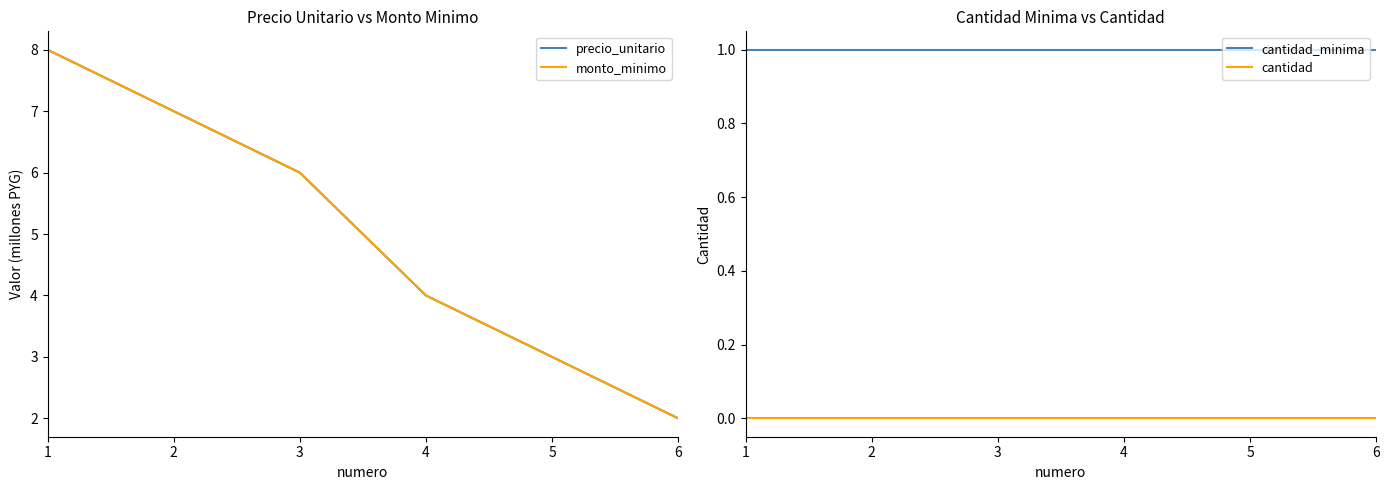

True or false: cantidad_minima and monto_minimo cross at least once.

False